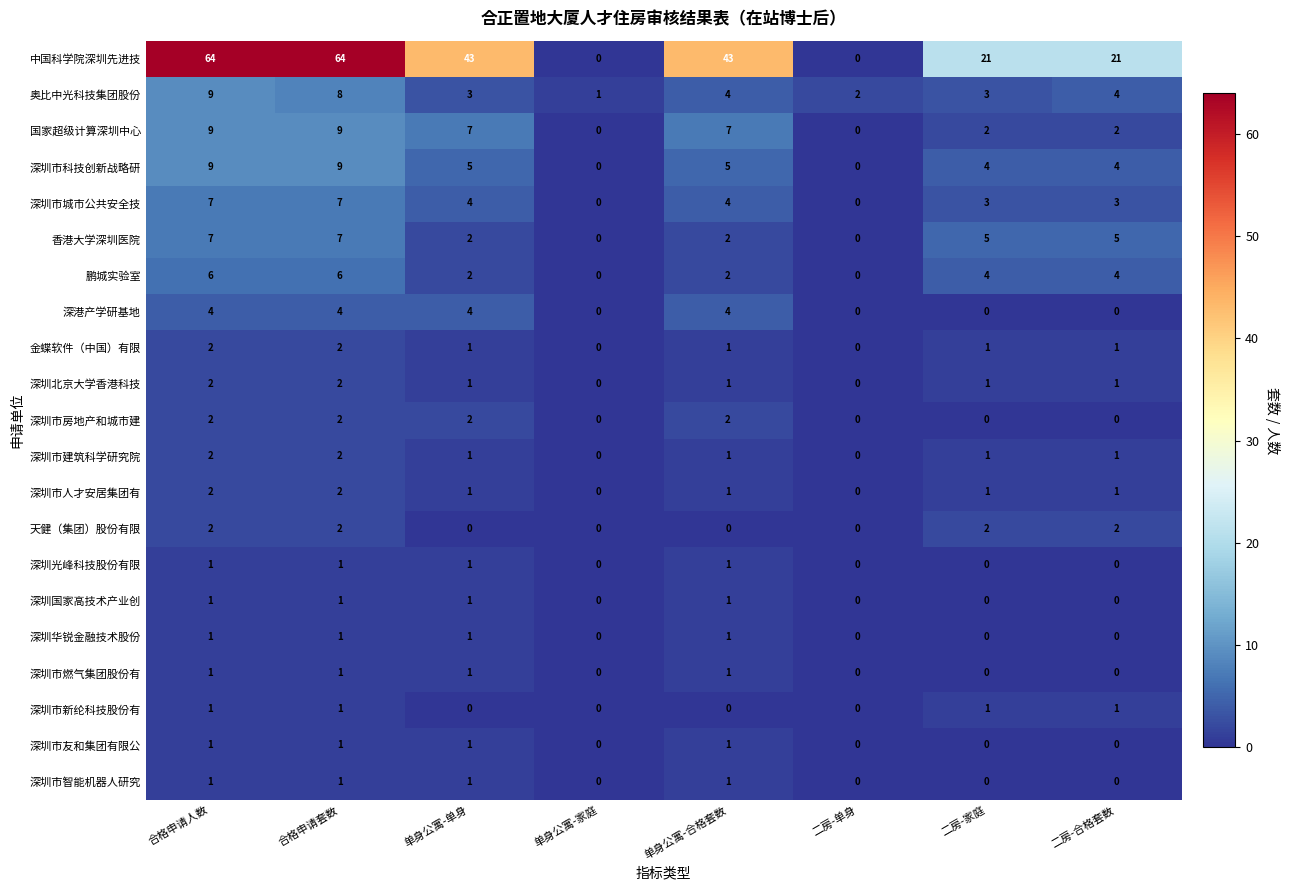

The 深圳国家高技术产业创 series shows 0 at 合格申请套数. True or false?

False